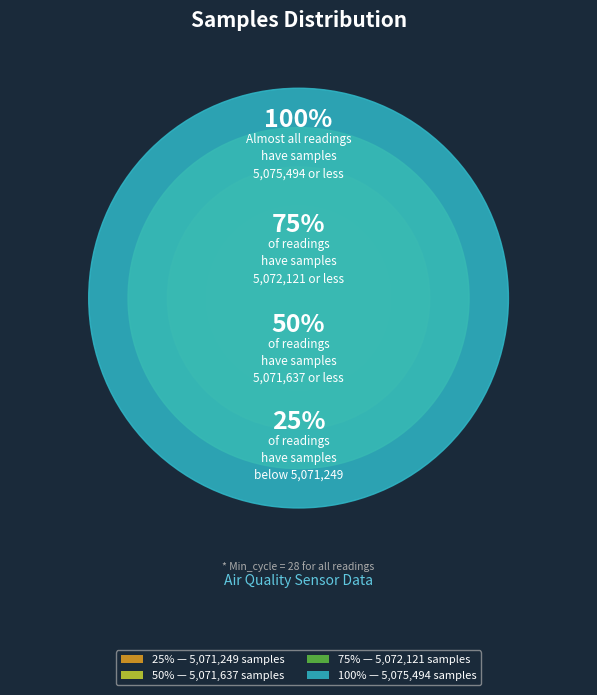

Between 10 and 27, which is larger?

27